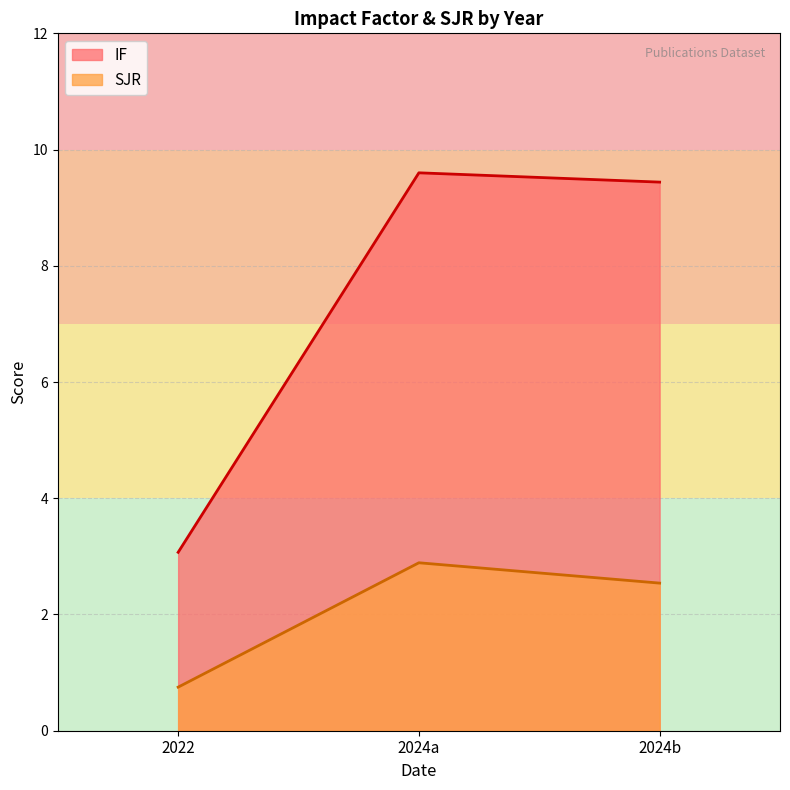

At which category is the sum across all series the highest?

2024a